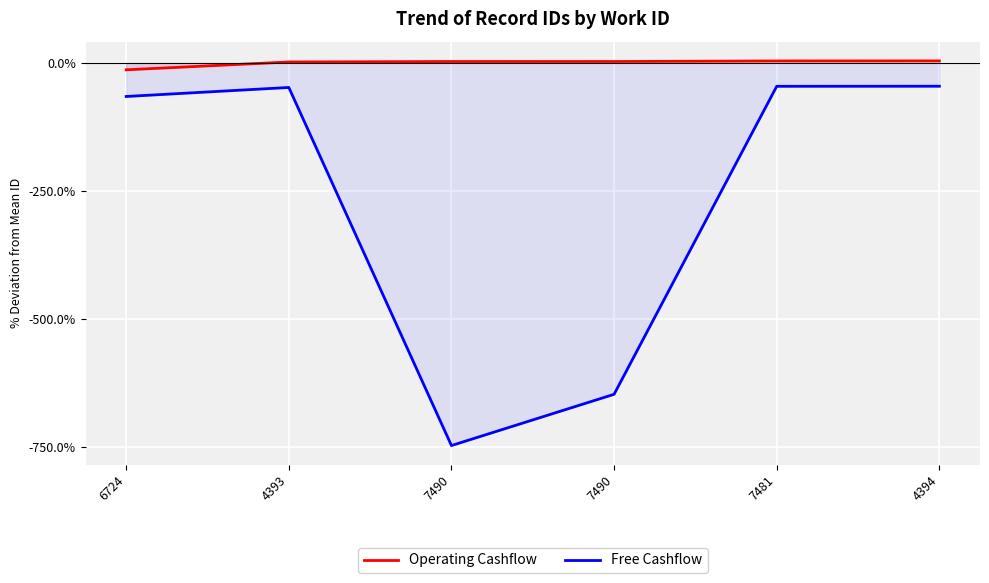

Between 4393 and 7481, which series saw the biggest shift?

Free Cashflow